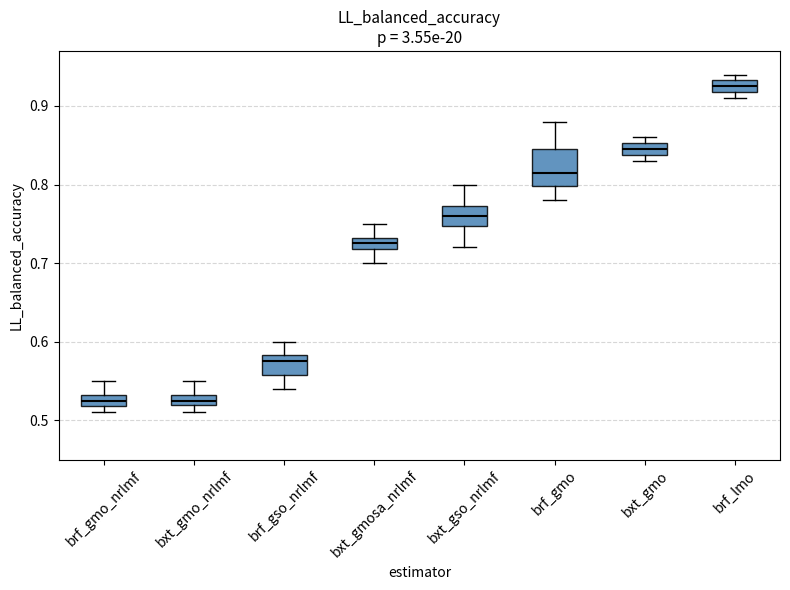

Which box is the tallest, from its lower edge to its upper edge?

brf_gmo